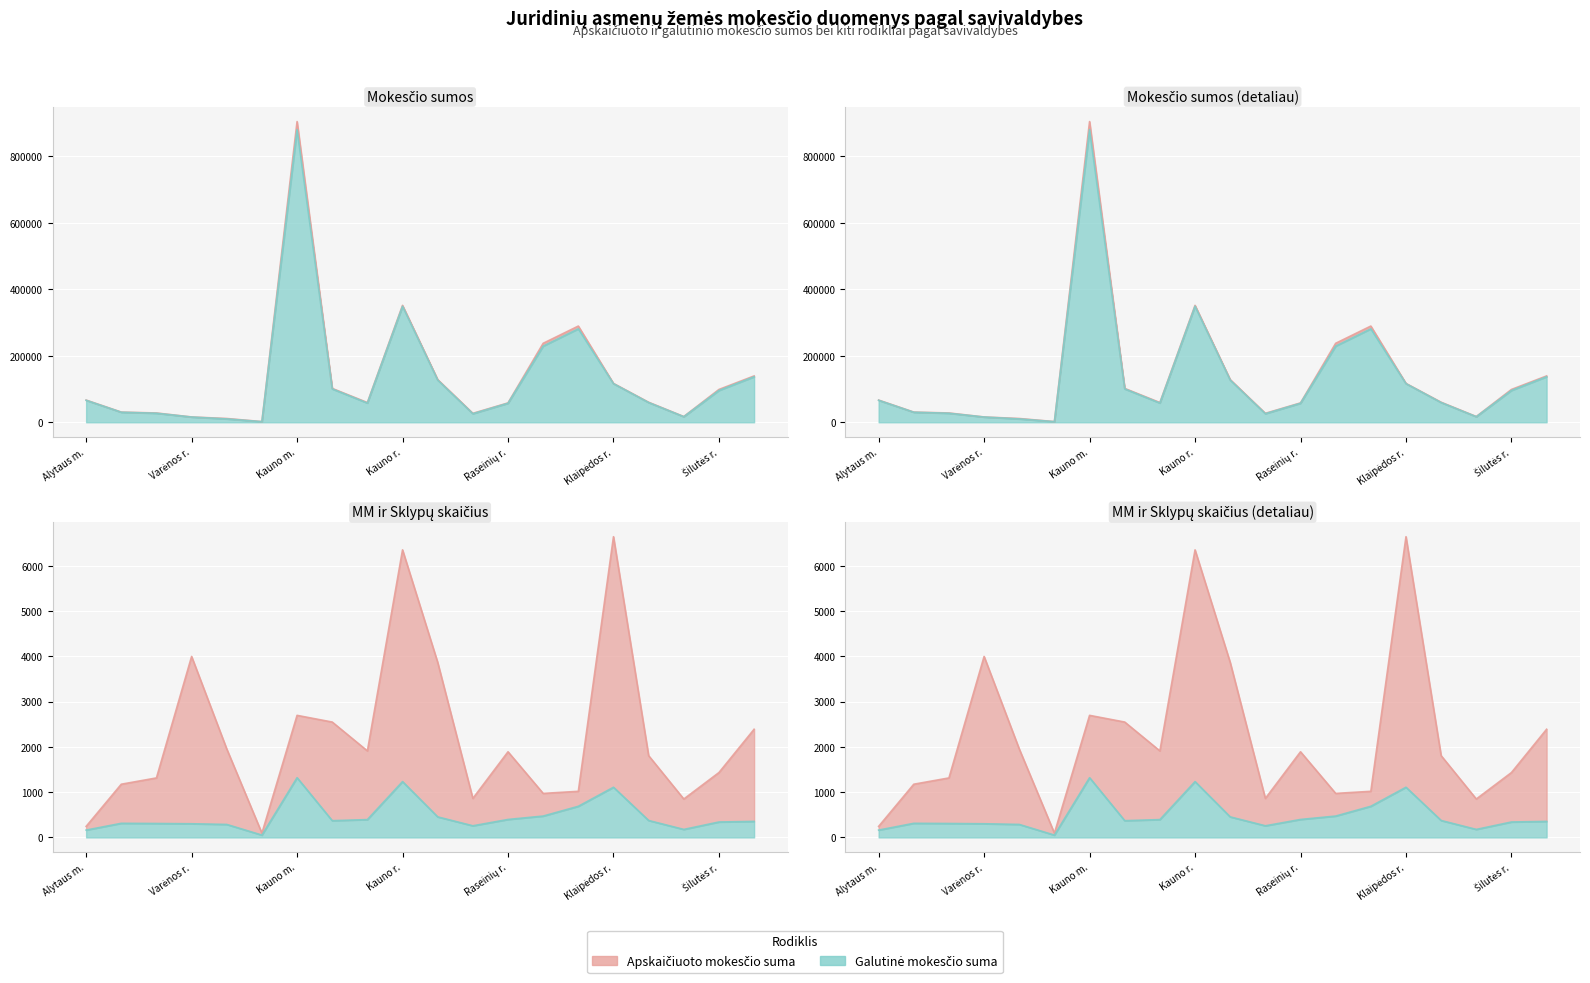

The Apskaičiuoto mokesčio suma series shows 17455.6 at Lazdijų r.. True or false?

False